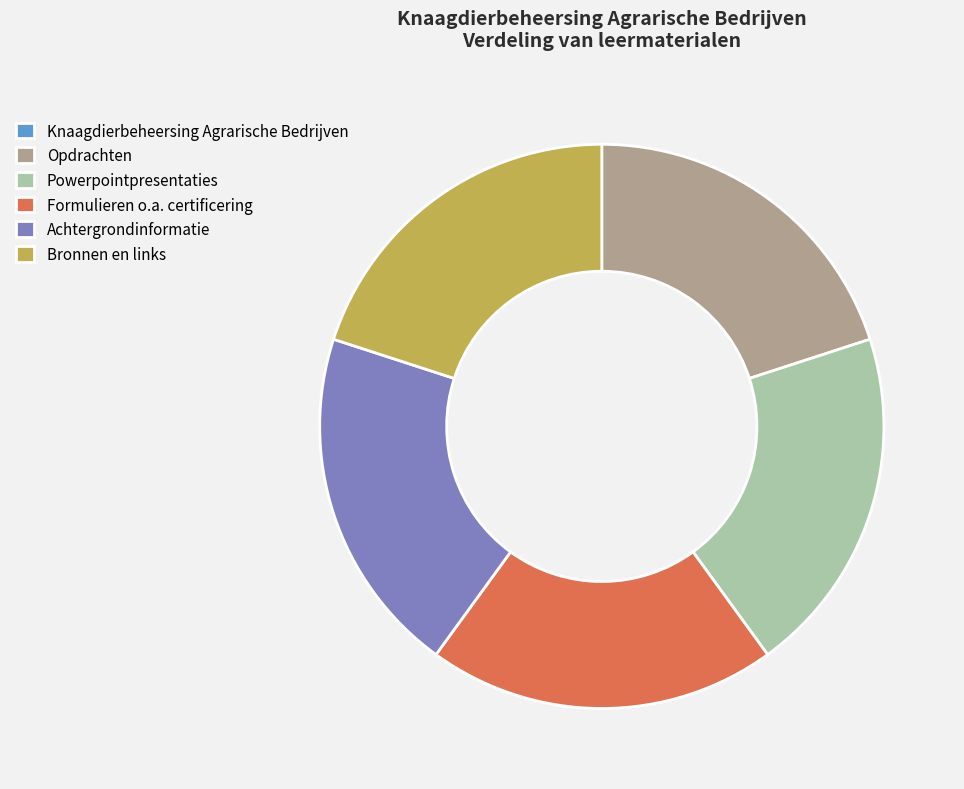

Combined, do Powerpointpresentaties and Bronnen en links account for over 50%?

No